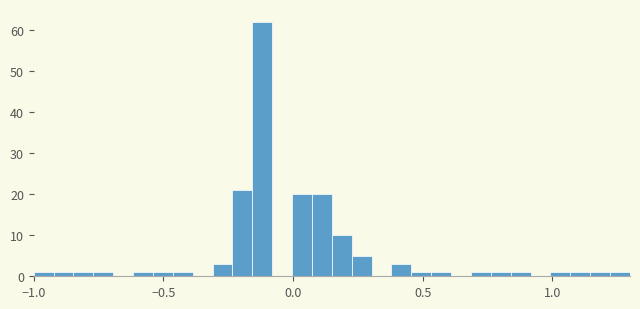

Read against the x-axis, roughly where is the centre of the tallest bar?

-0.10